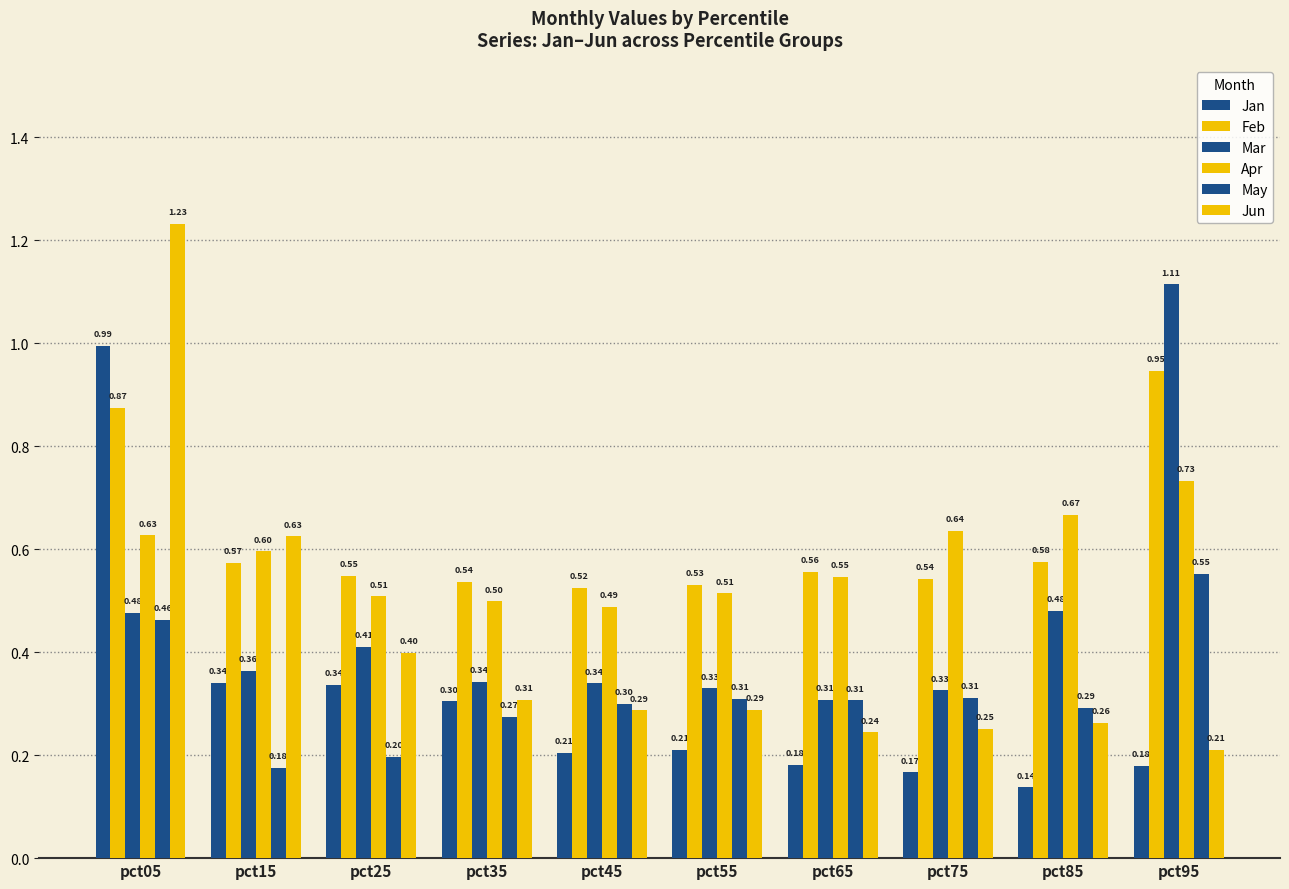

What is the minimum value shown in the chart?

0.1